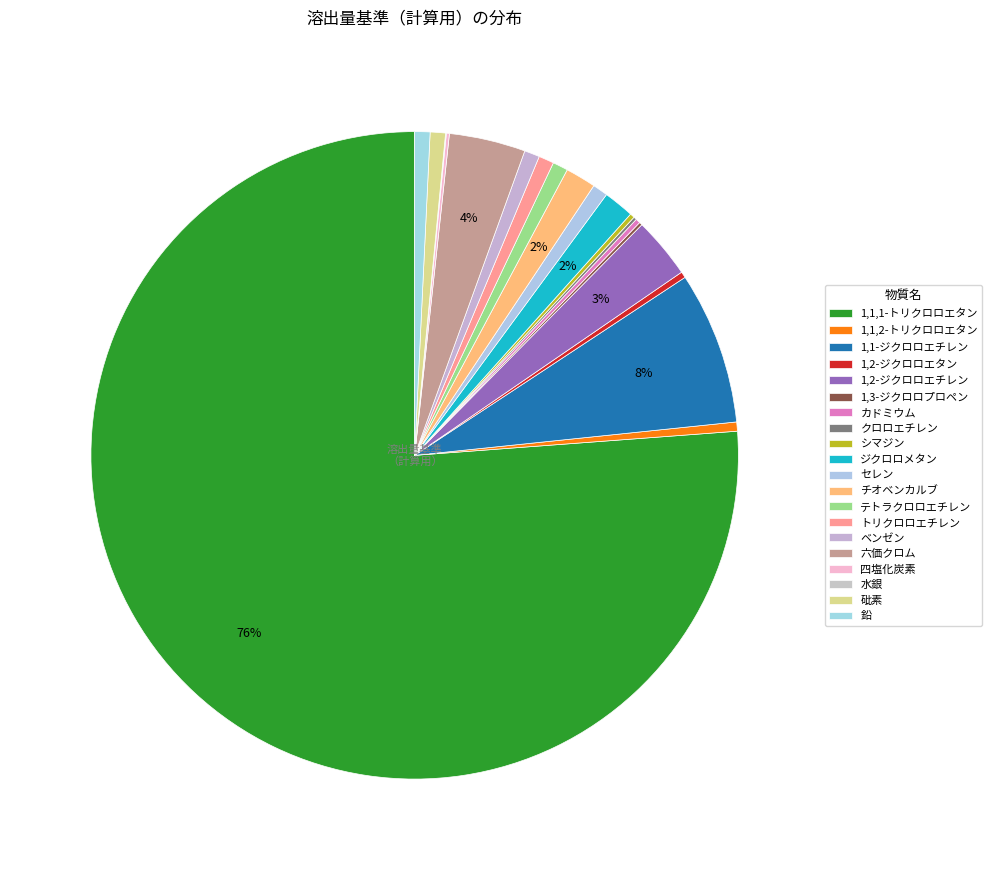

What percentage is the 砒素 slice, to the nearest percent?

1%